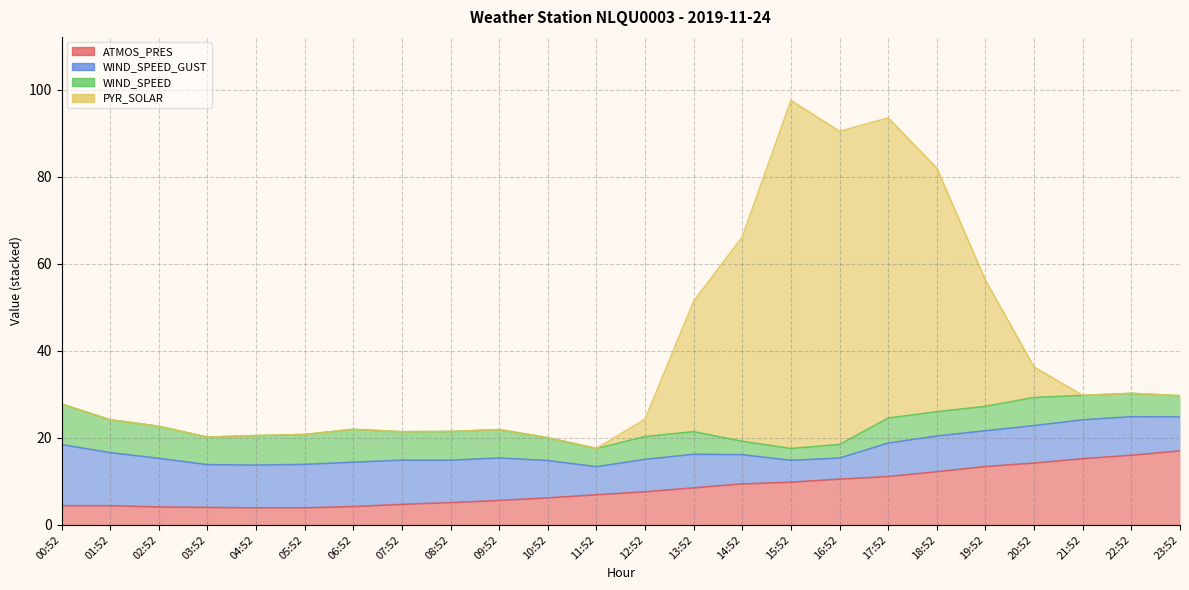

What is the label of the 15th point from the right?

09:52